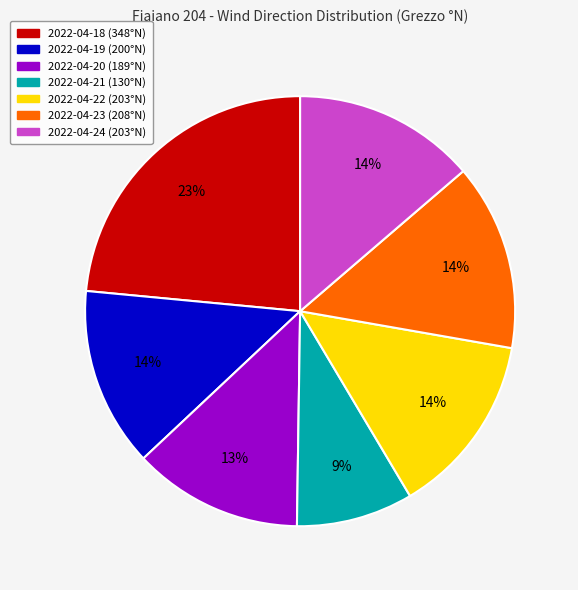

Which has a higher value, 2022-04-24 (203°N) or 2022-04-21 (130°N)?

2022-04-24 (203°N)